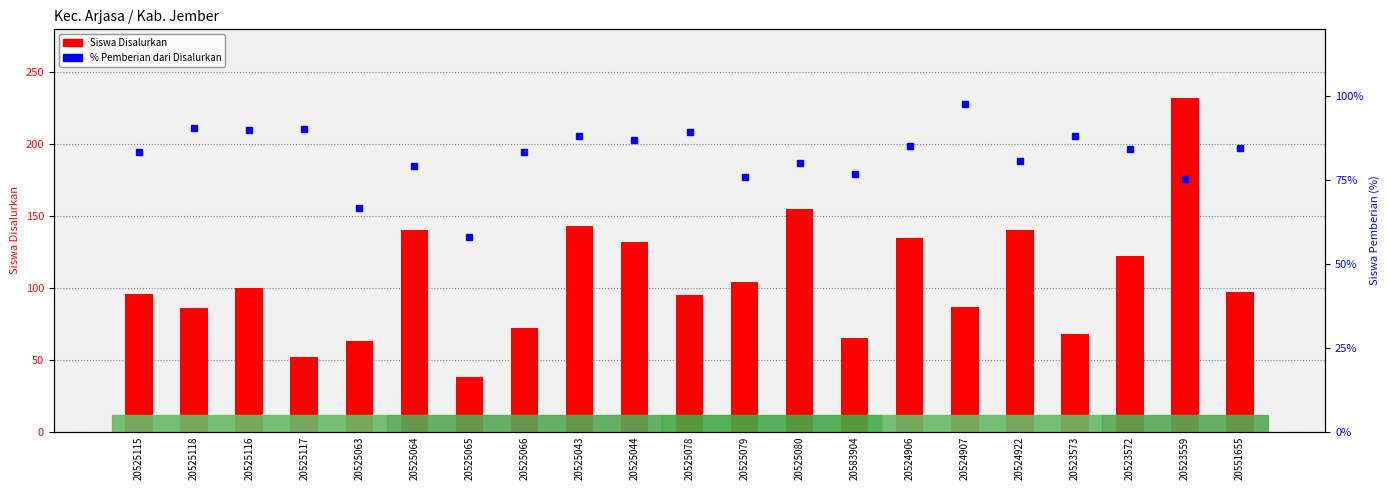

What is the minimum value shown in the chart?

38.0